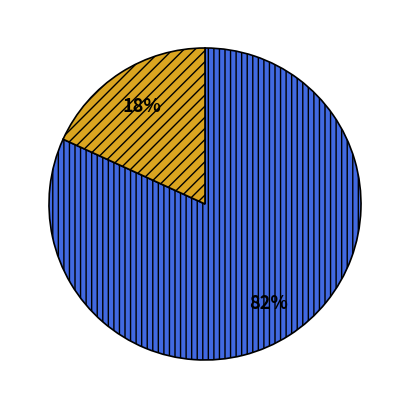

To the nearest percent, what is the average slice percentage?

50%